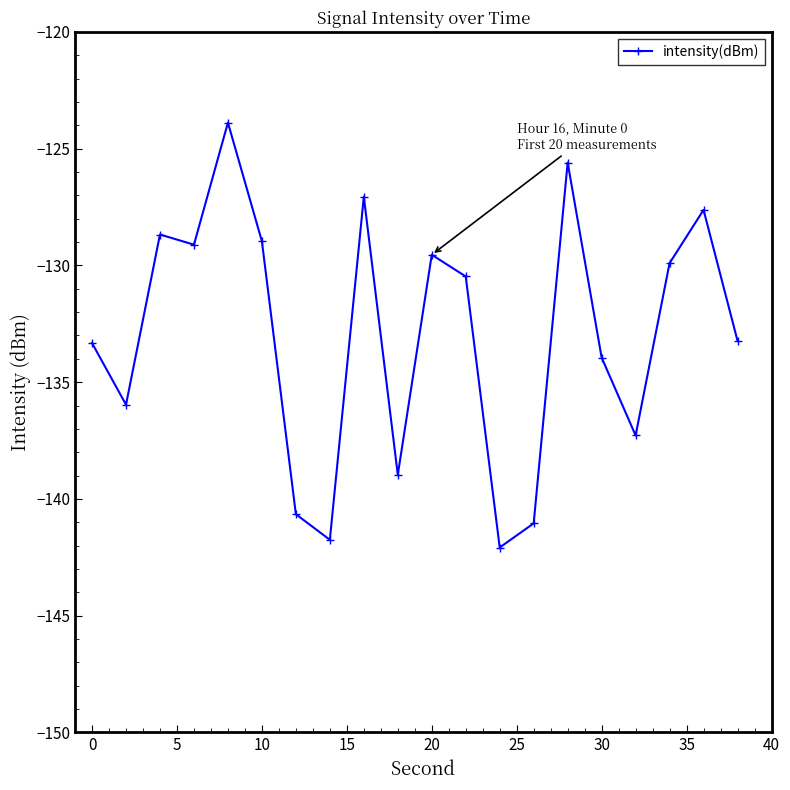

How many lines are shown in the chart?

1